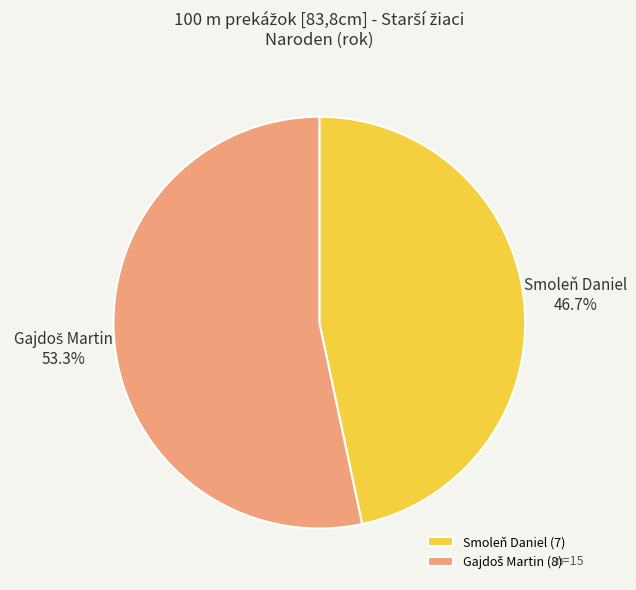

Is there a majority slice in this chart?

Yes